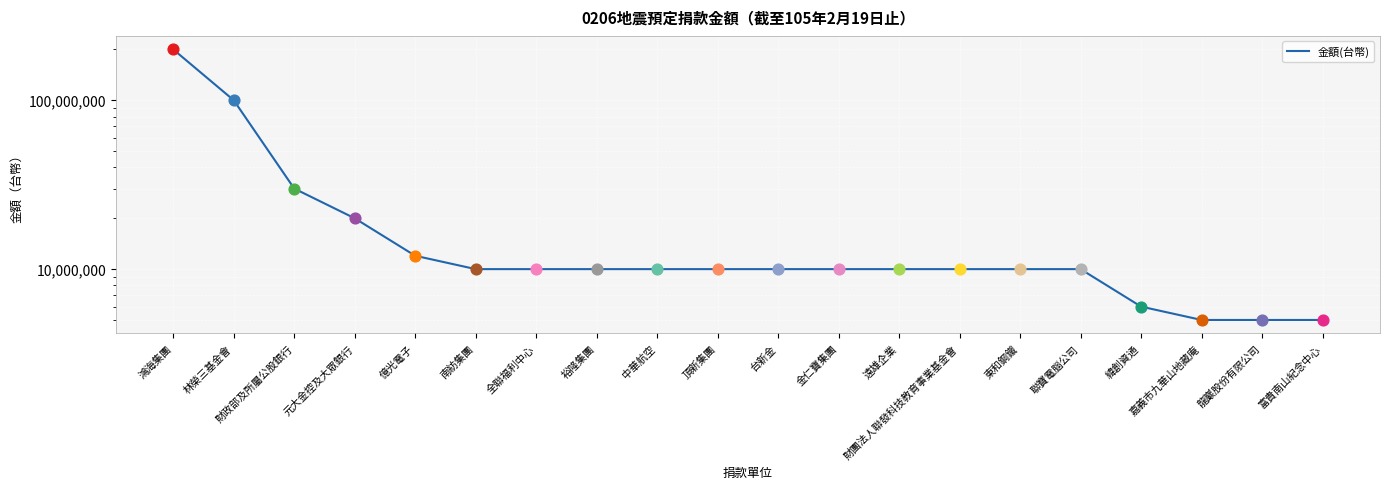

What is the ratio of the value at 南紡集團 to the value at 台新金?

1.0